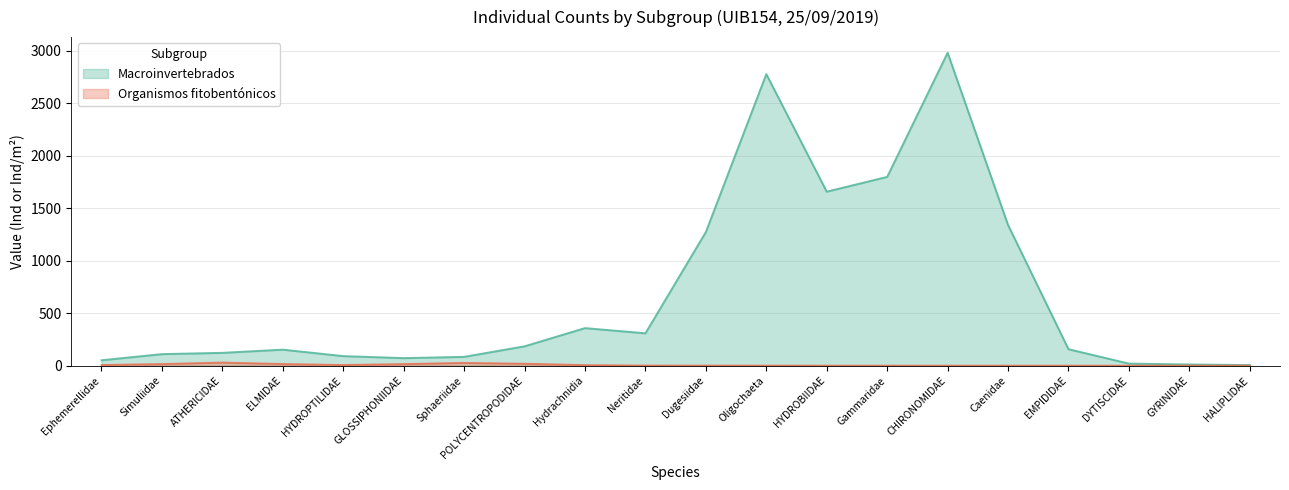

At how many categories does at least one series exceed 1075?

6